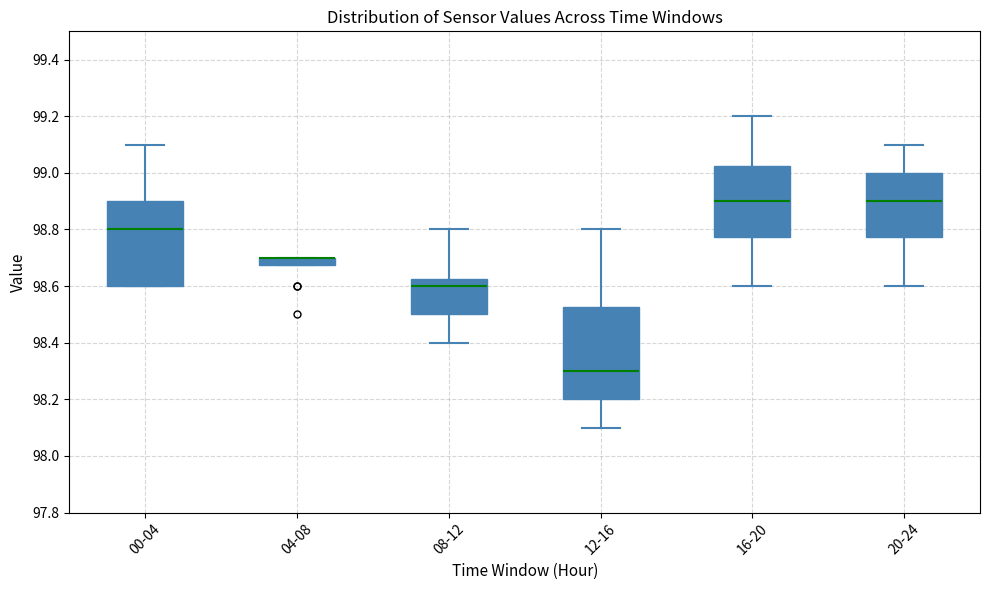

Where does the median line of the box for 20-24 sit on the y-axis? The values are not printed on the chart, so give them approximately, as read against the axis.

98.90